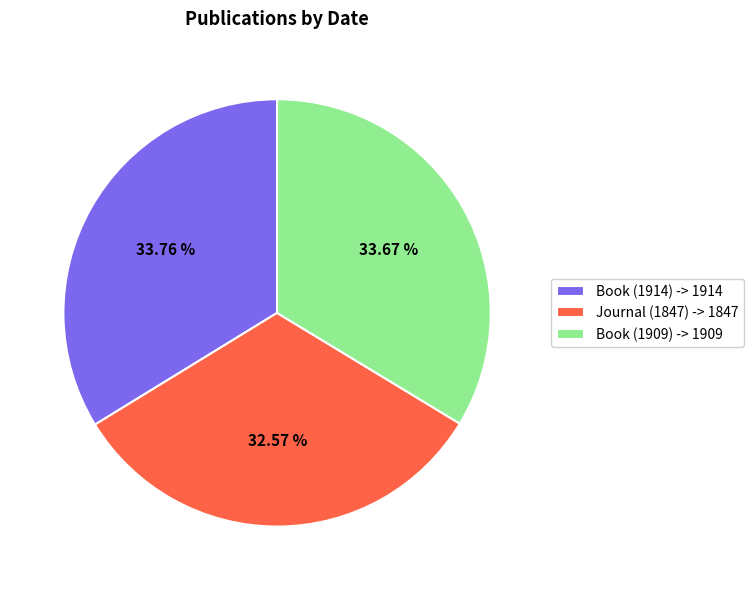

True or false: Journal (1847) accounts for 33% of the total.

True